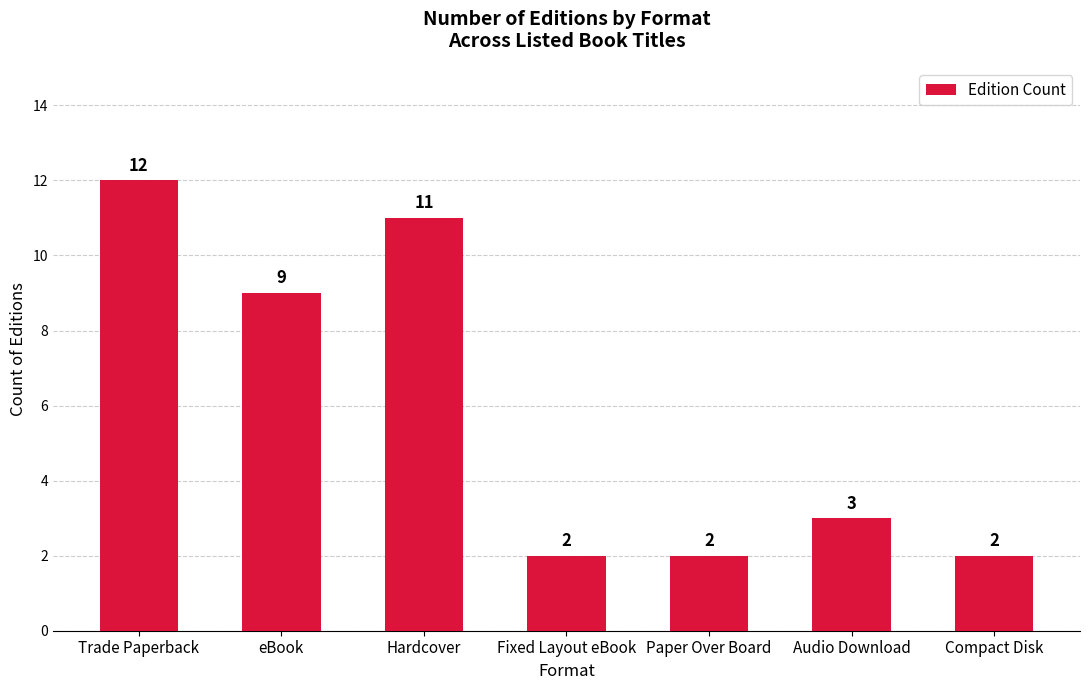

What position from the right is Audio Download?

2